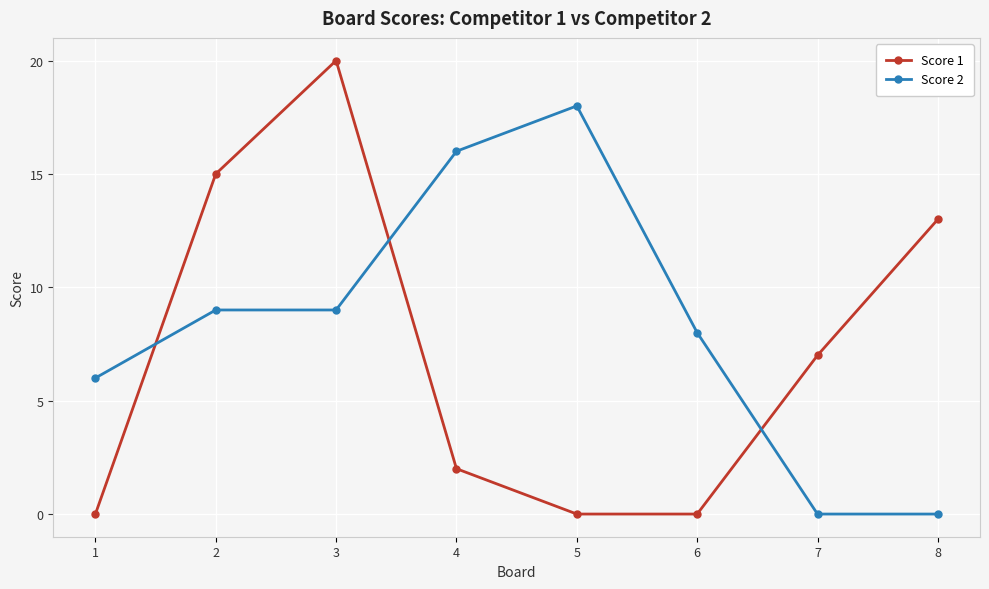

Does the chart have visible grid lines?

Yes